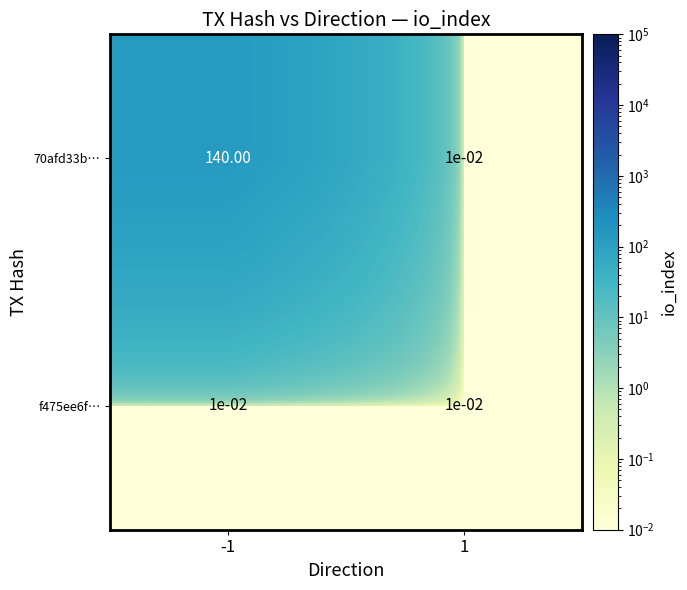

The 70afd33b… series shows 140.0 at -1. True or false?

True